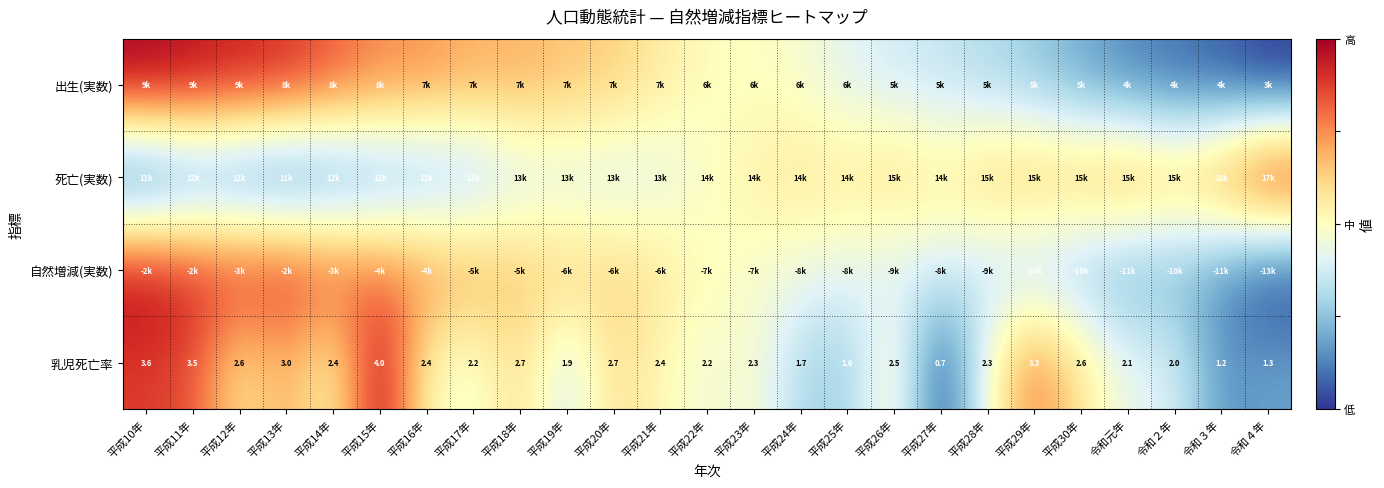

List the labels in order of 自然増減(実数) value, smallest first.

令和４年, 令和３年, 令和元年, 令和２年, 平成30年, 平成29年, 平成28年, 平成26年, 平成27年, 平成25年, 平成24年, 平成23年, 平成22年, 平成21年, 平成19年, 平成20年, 平成18年, 平成17年, 平成16年, 平成15年, 平成14年, 平成12年, 平成13年, 平成11年, 平成10年